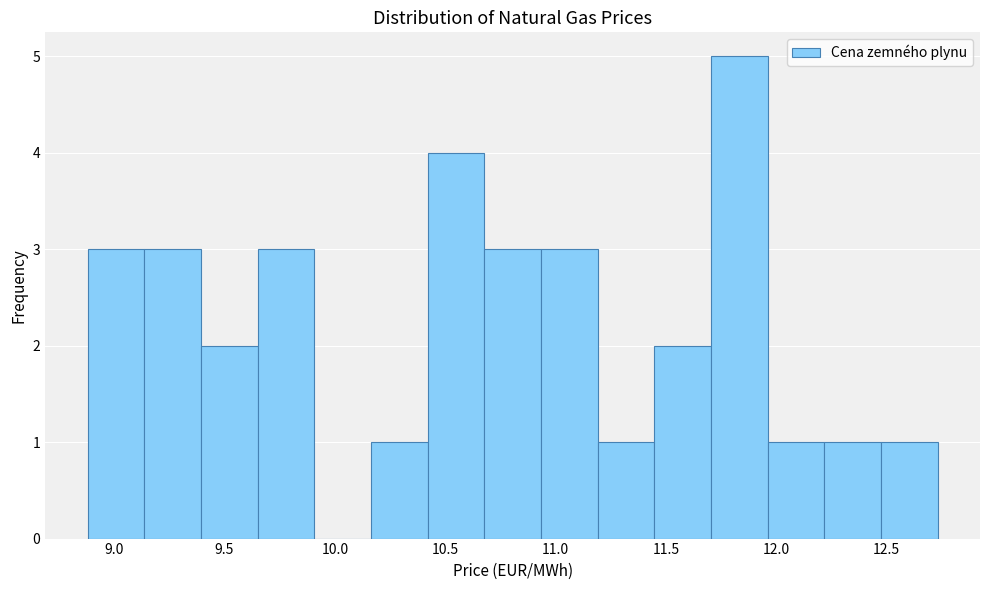

What is the height of the bar covering 9.65 to 9.90 on the x-axis? Neither the bar edges nor the heights are printed on the chart, so give them approximately, as read against the axes.

3